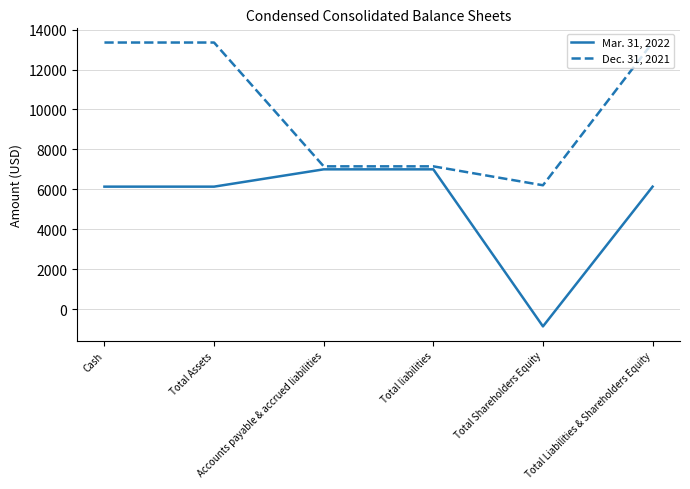

Which series changed the most between Accounts payable & accrued liabilities and Total Shareholders Equity?

Mar. 31, 2022